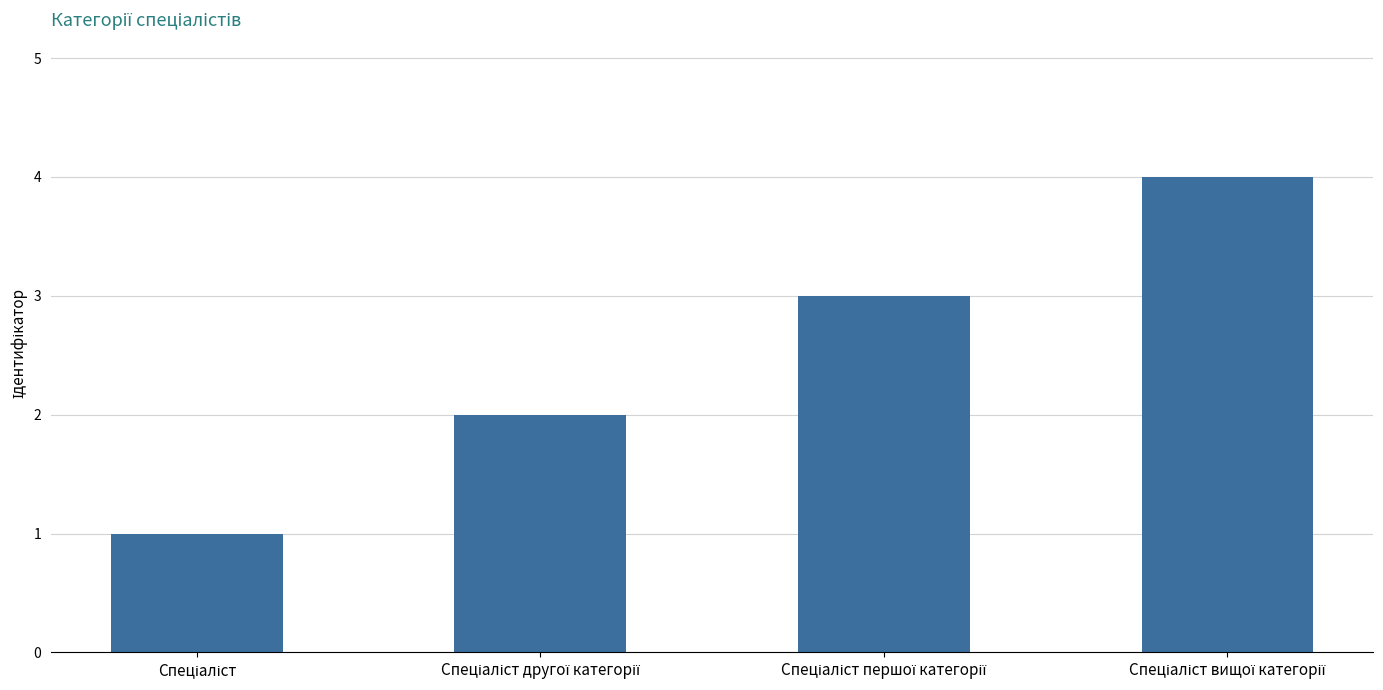

What is the smallest value displayed?

1